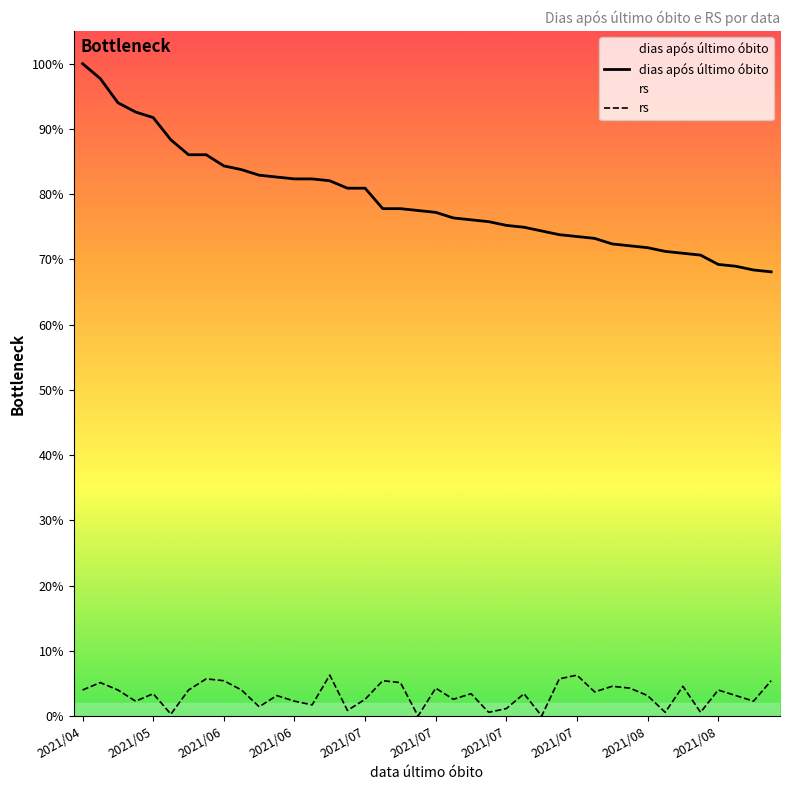

Which series has the largest total across all categories?

dias após último óbito